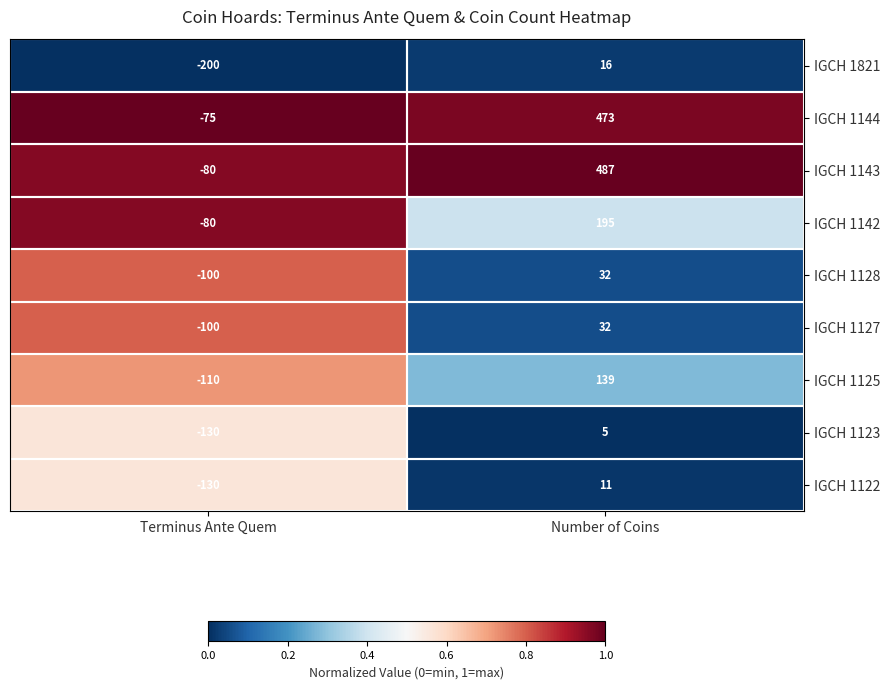

List the labels in order of IGCH 1123 value, smallest first.

Terminus Ante Quem, Number of Coins